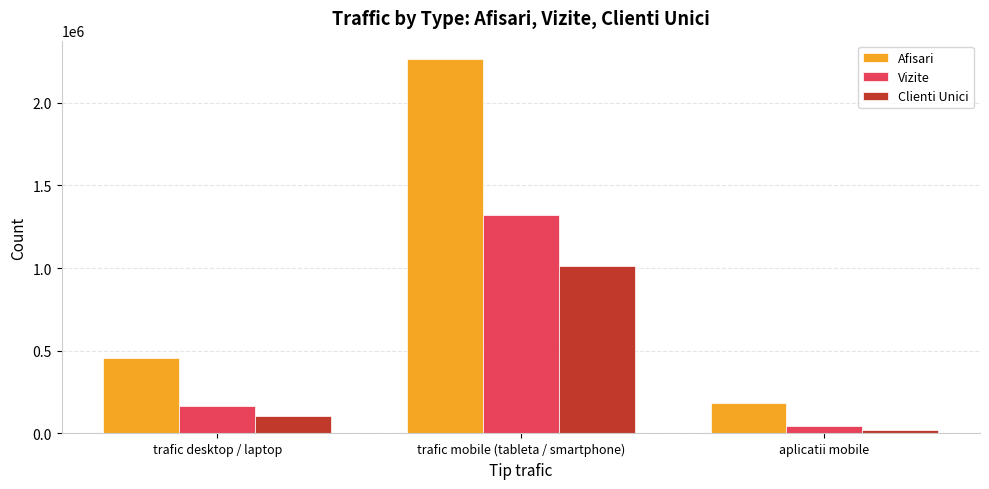

Which label corresponds to the smallest value in the chart?

aplicatii mobile